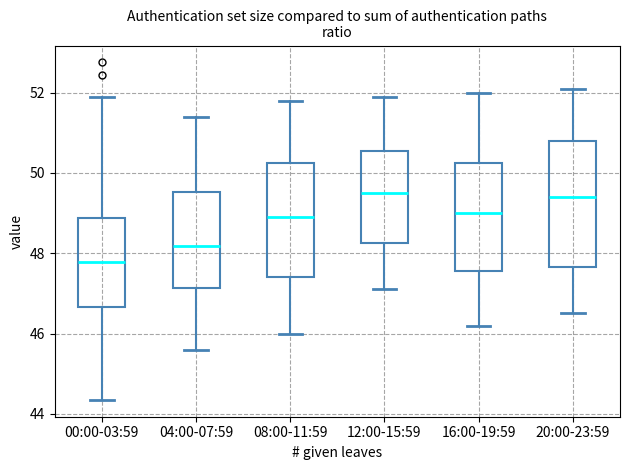

Reading left to right, read every box against the y-axis: the position of its median line, the range the box covers, and the ends of its whiskers. The values are not printed on the chart, so give them approximately, as read against the axis.

00:00-03:59: median 47.8, box 46.6 to 48.8, whiskers 44.4 to 52.0
04:00-07:59: median 48.2, box 47.2 to 49.6, whiskers 45.6 to 51.4
08:00-11:59: median 49.0, box 47.4 to 50.2, whiskers 46.0 to 51.8
12:00-15:59: median 49.6, box 48.2 to 50.6, whiskers 47.2 to 52.0
16:00-19:59: median 49.0, box 47.6 to 50.2, whiskers 46.2 to 52.0
20:00-23:59: median 49.4, box 47.6 to 50.8, whiskers 46.6 to 52.2